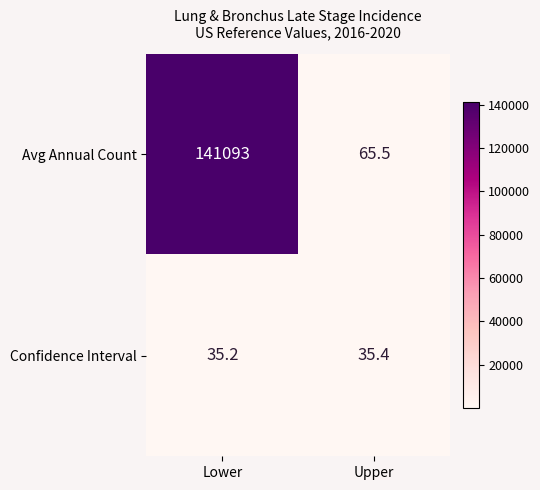

Reading left to right, transcribe all the data shown in this chart.

Avg Annual Count: 141093.0	65.5
Confidence Interval: 35.2	35.4